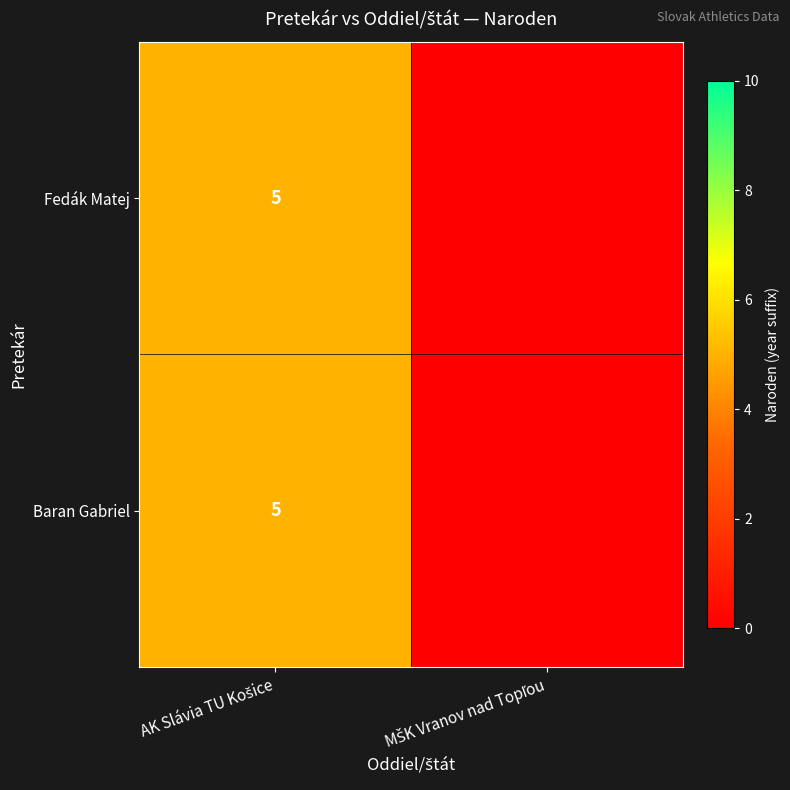

At which label does Fedák Matej reach its minimum?

MŠK Vranov nad Topľou